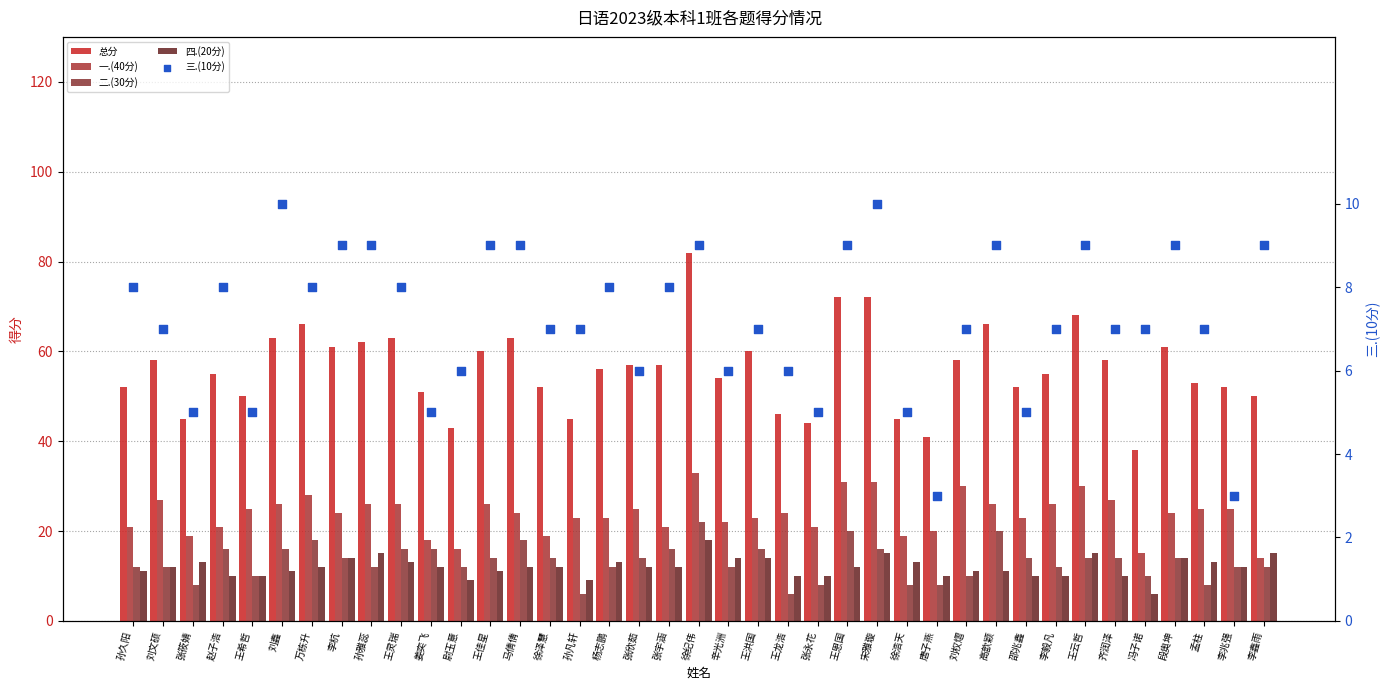

What is the total value across all series at 李鑫雨?

100